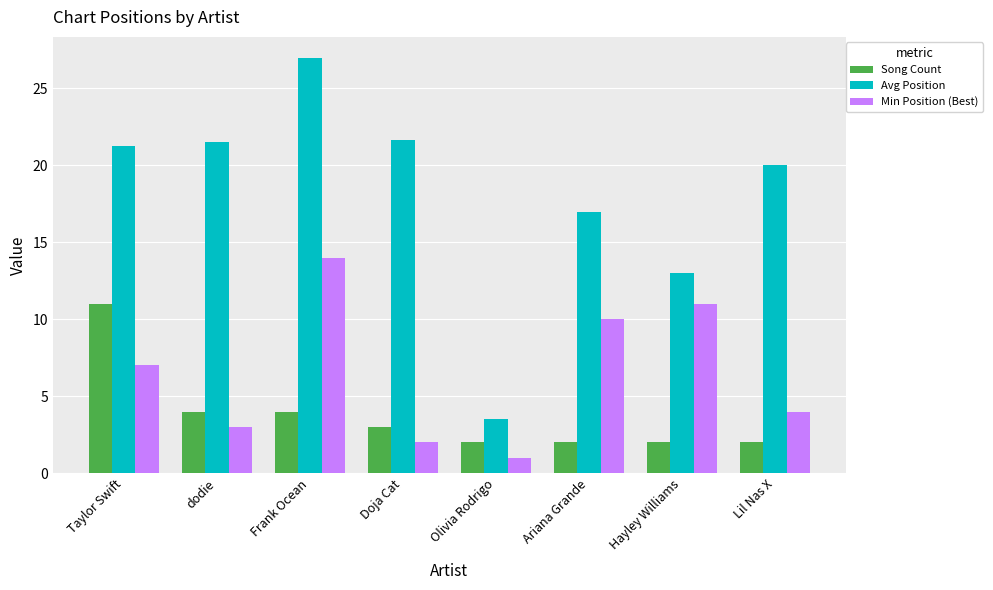

What are all the series names shown in the legend?

Song Count, Avg Position, Min Position (Best)